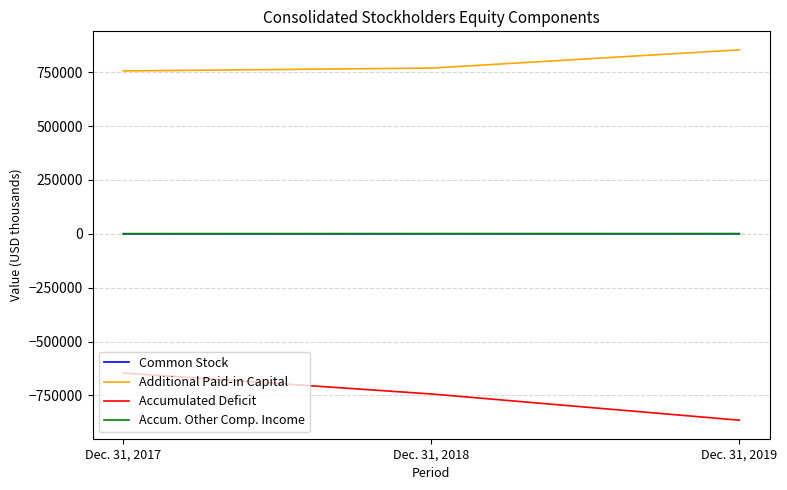

What is the difference between the Accum. Other Comp. Income values at Dec. 31, 2019 and Dec. 31, 2018?

179